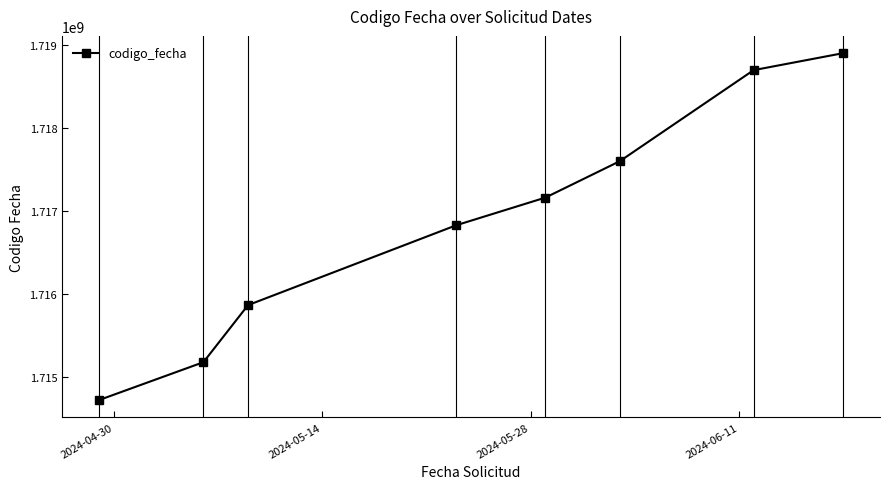

What is the difference between the second highest and minimum values?

3977370